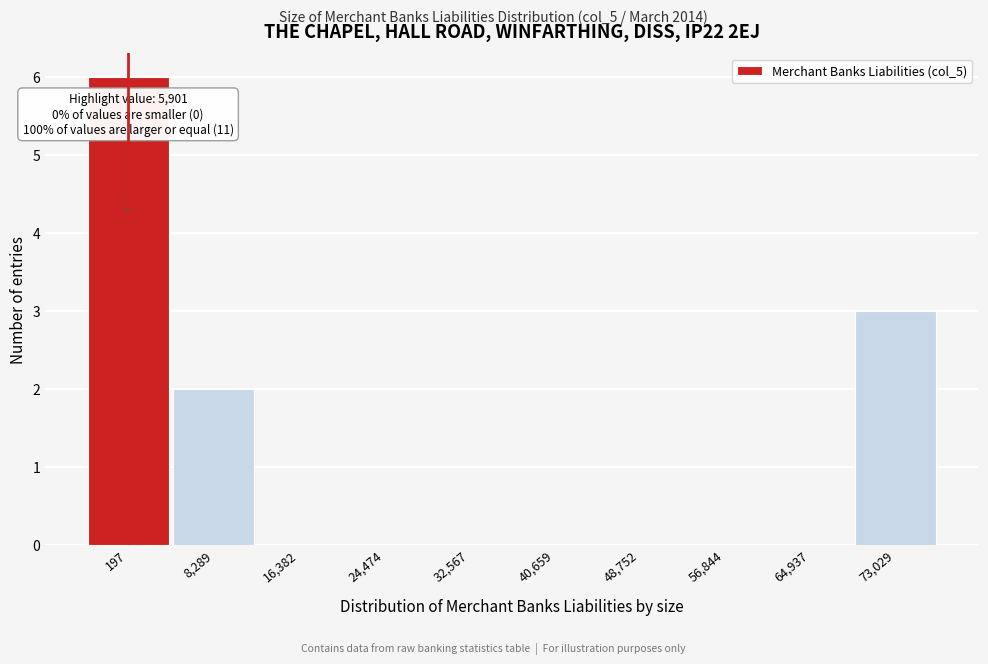

Reading left to right, what are all the values shown in this chart?

197=6	8,289=2	16,382=0	24,474=0	32,567=0	40,659=0	48,752=0	56,844=0	64,937=0	73,029=3